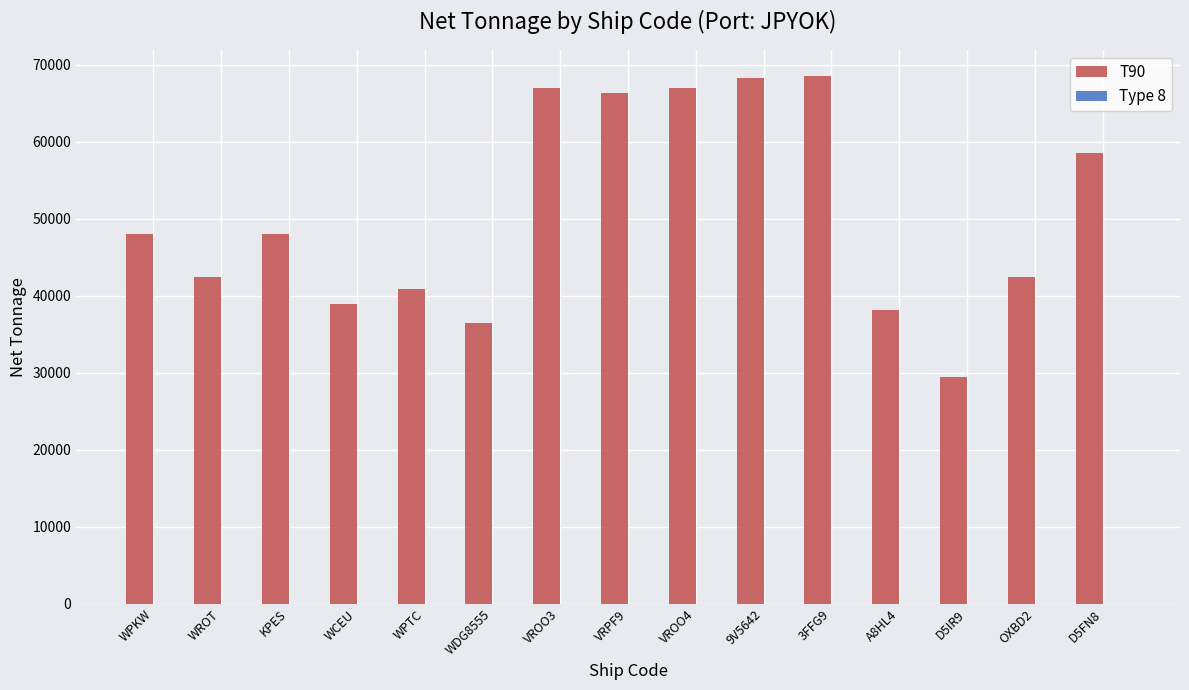

Approximately how many times larger is the value at A8HL4 compared to D5FN8?

0.7